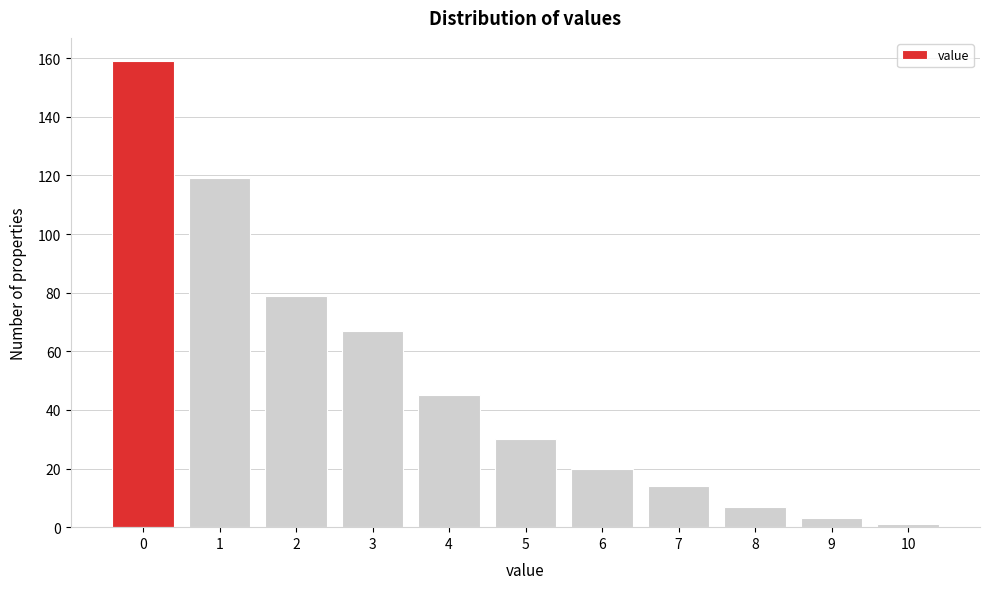

Reading left to right, what are all the values shown in this chart?

0=159	1=119	2=79	3=67	4=45	5=30	6=20	7=14	8=7	9=3	10=1